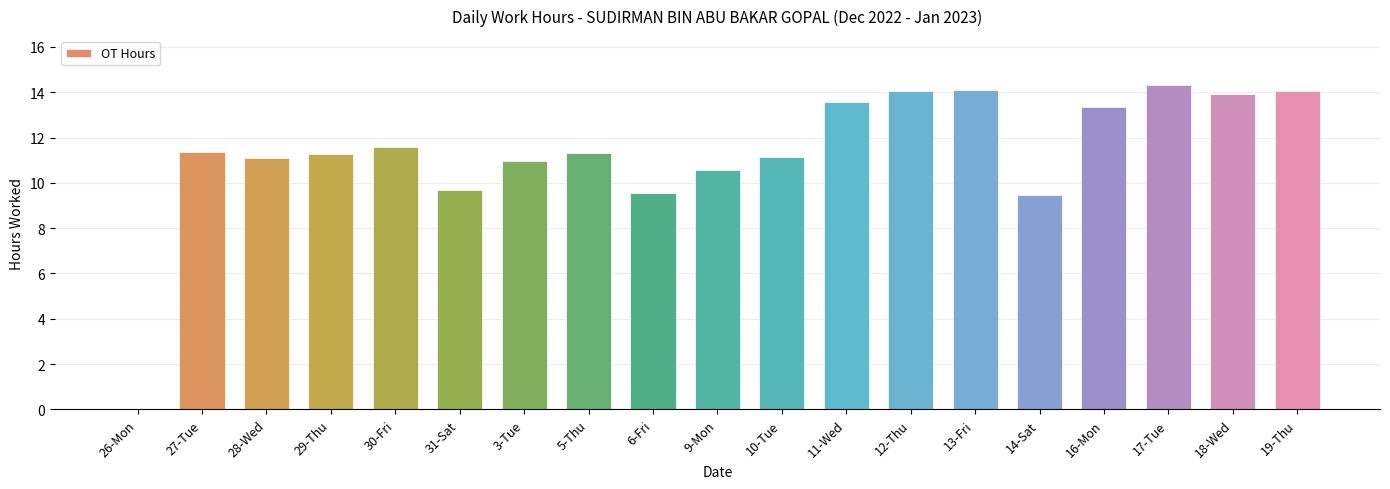

How many values are above zero?

18